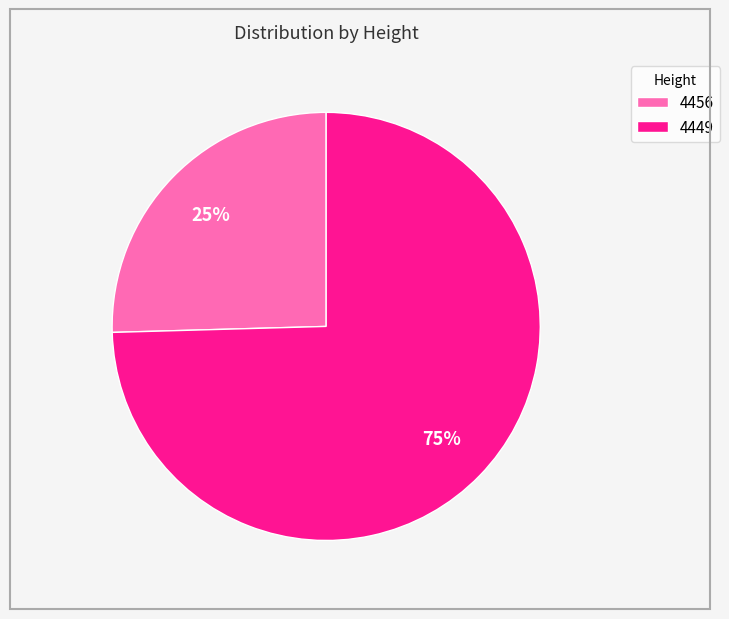

Approximately how many times larger is the value at 4456 compared to 4449?

0.3